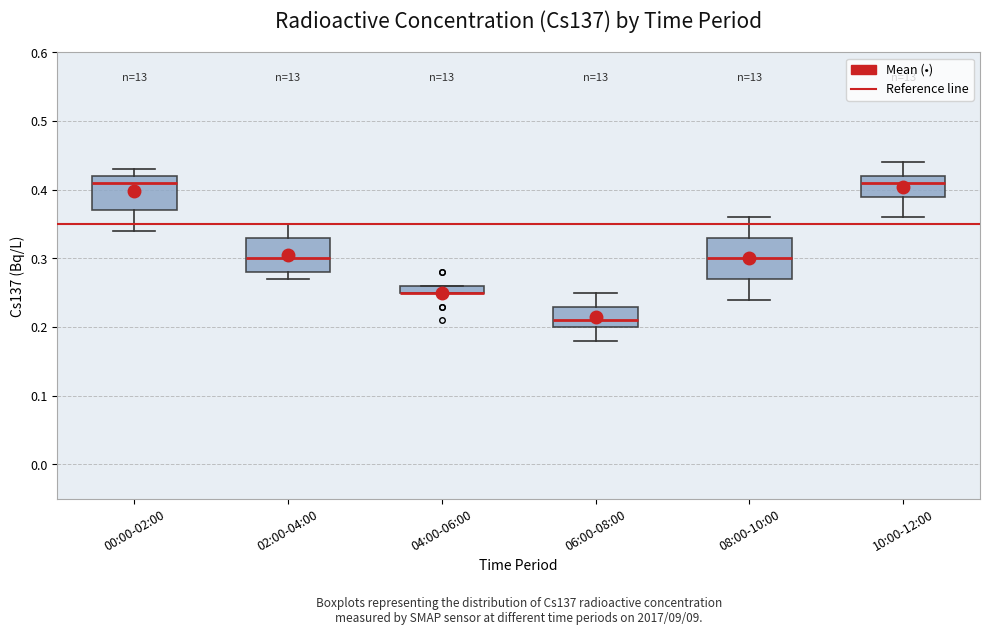

Where does the median line of the box for 00:00-02:00 sit on the y-axis? The values are not printed on the chart, so give them approximately, as read against the axis.

0.41